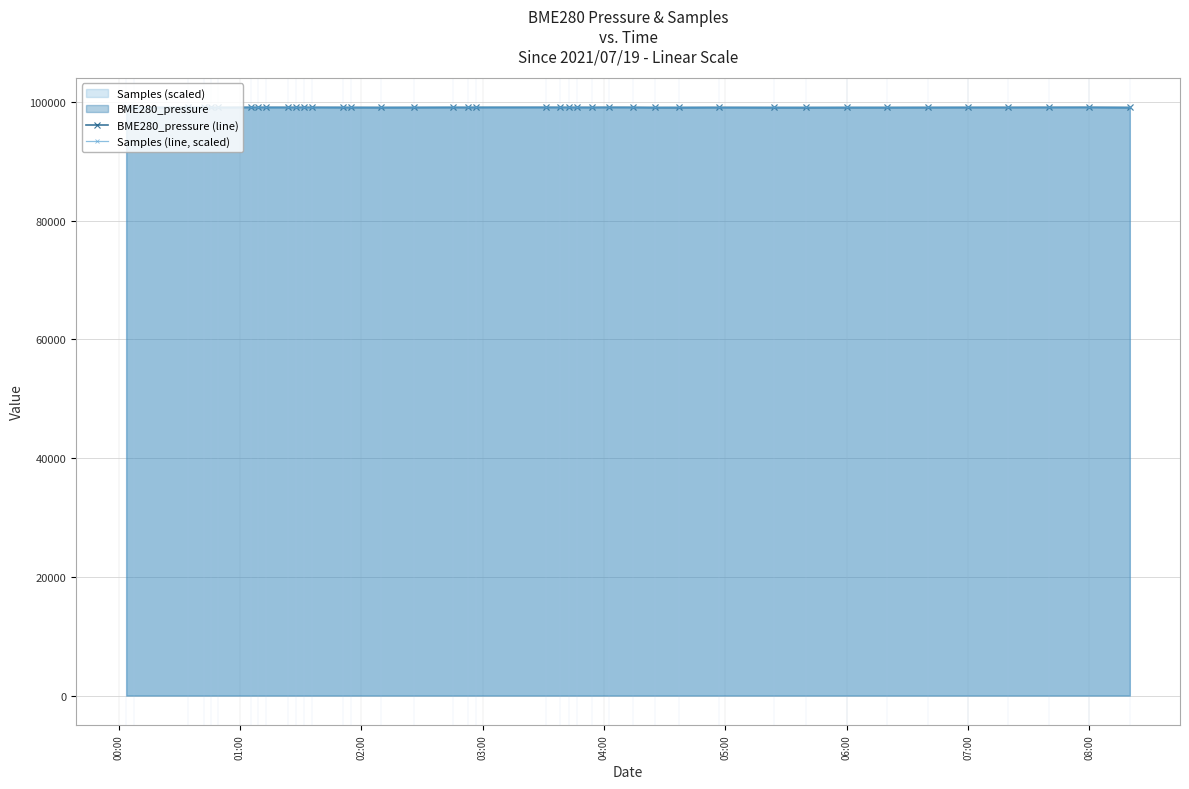

Rank the series by their average value, from highest to lowest.

BME280_pressure (line), Samples (line, scaled)